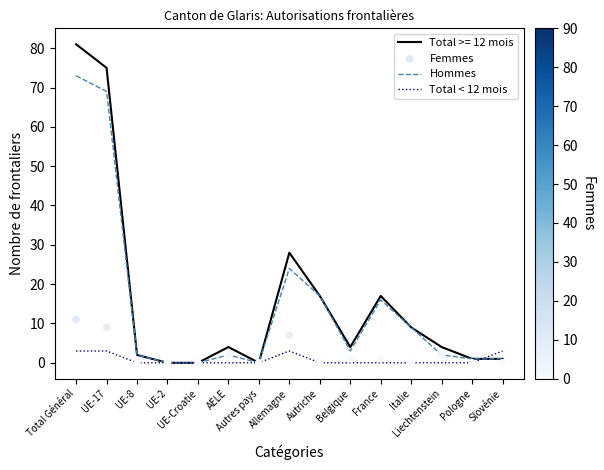

Which series has the largest total across all categories?

Hommes